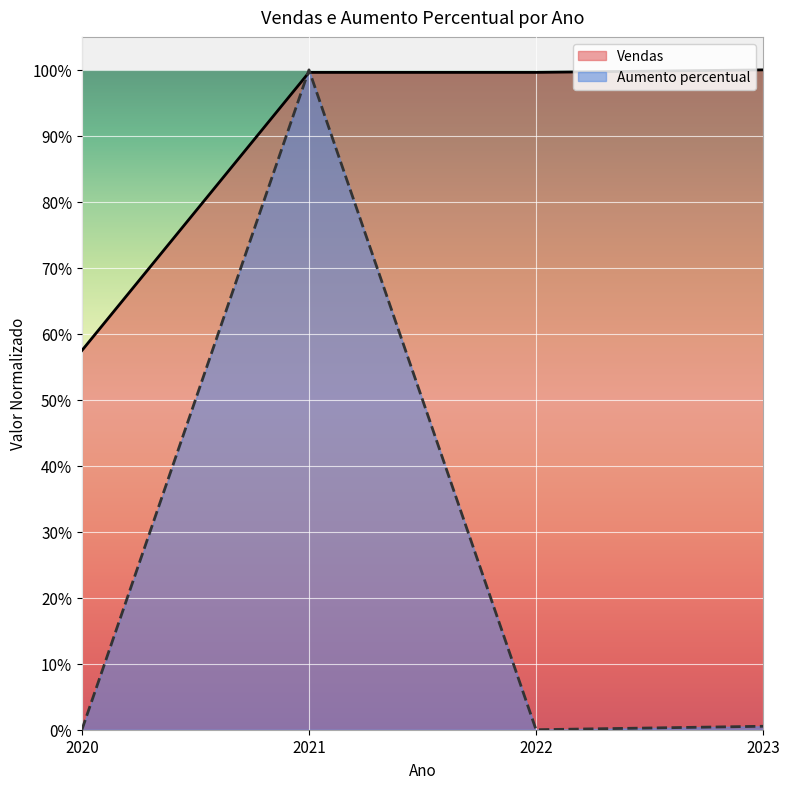

After their last crossing, which series has the higher values: Vendas or Aumento percentual?

Vendas